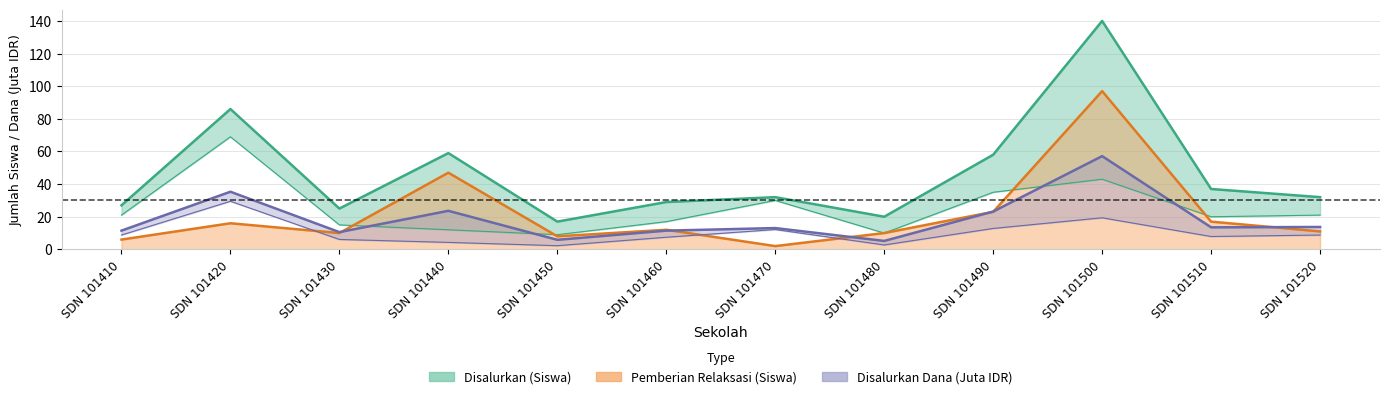

Count the number of categories in the chart.

12